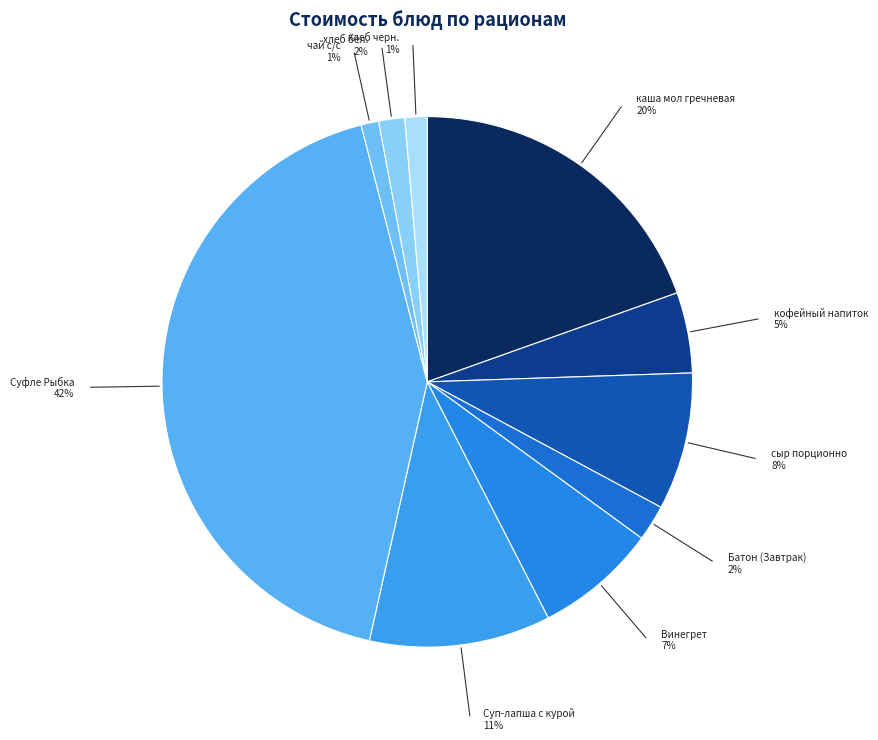

Approximately how many times larger is the value at сыр порционно compared to Батон (Завтрак)?

3.8